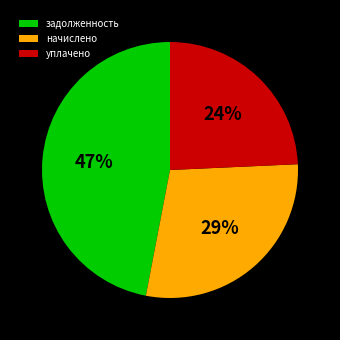

Rank the categories by value from lowest to highest.

уплачено, начислено, задолженность